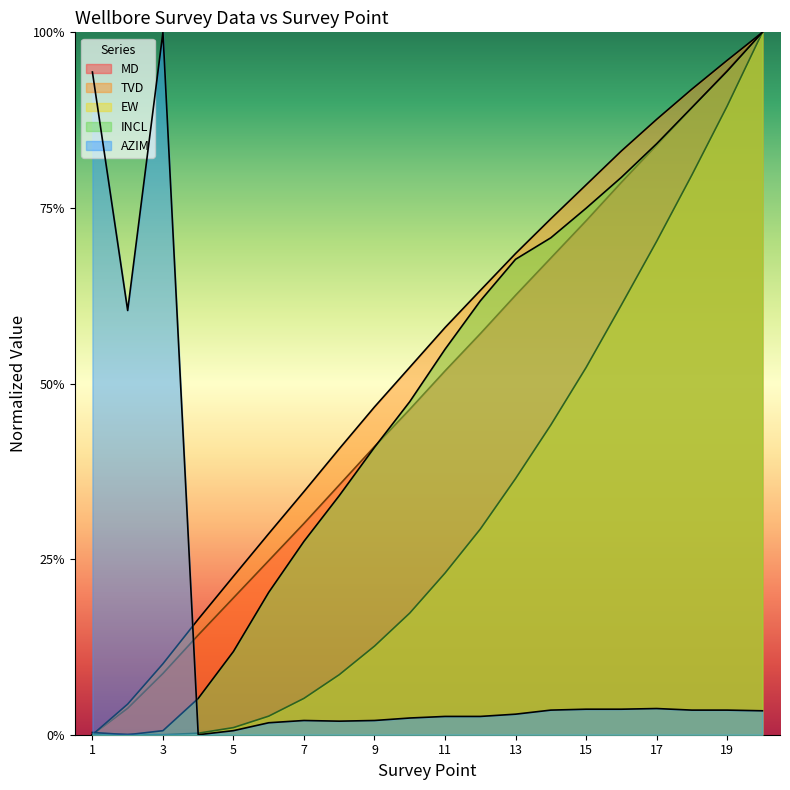

Is the value of INCL at 7 greater than the value of AZIM at 14?

Yes